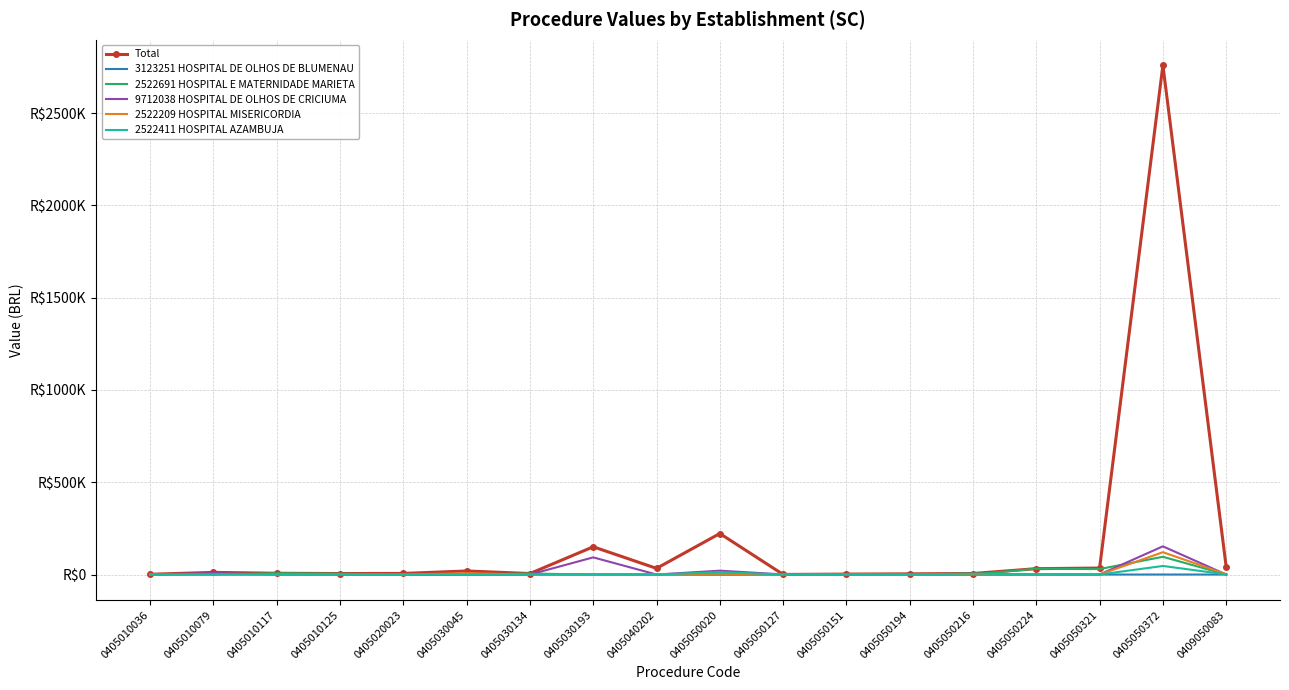

True or false: 2522411 HOSPITAL AZAMBUJA and Total intersect in this chart.

False